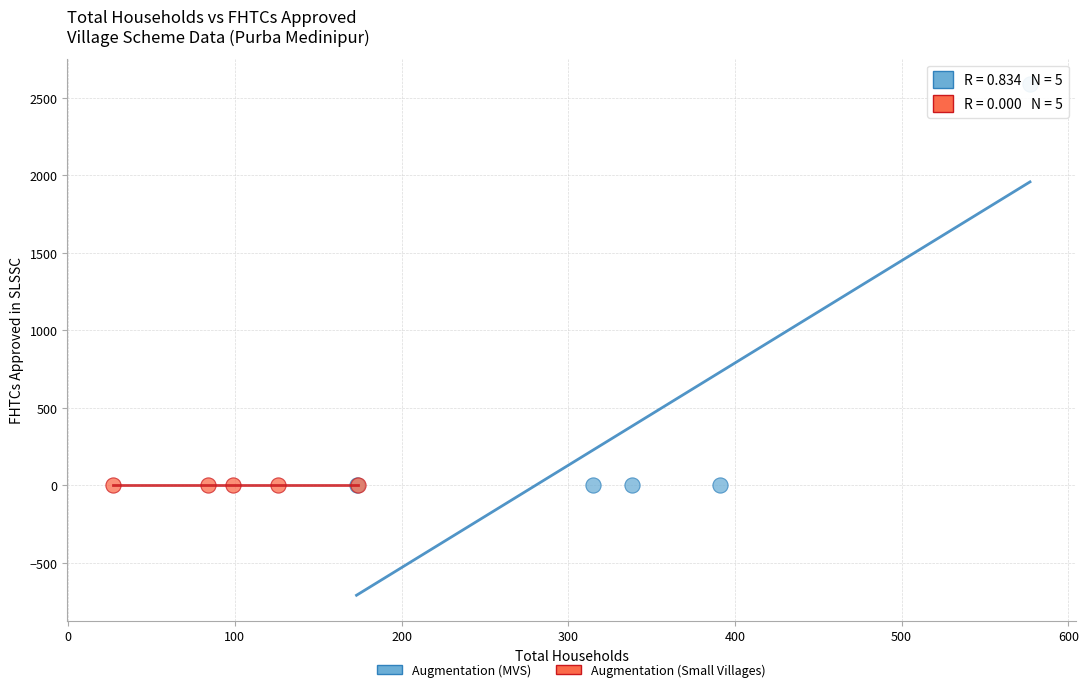

Which series contains the highest Y value?

Augmentation (MVS)